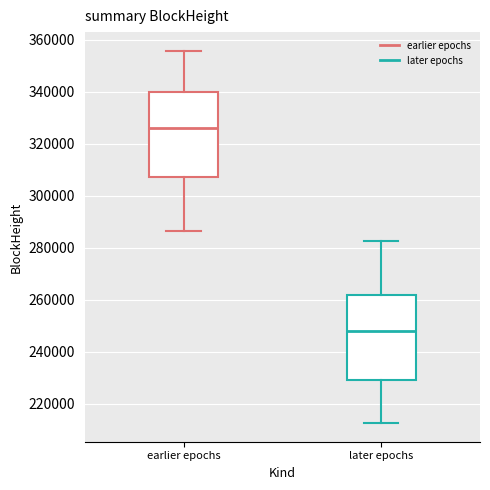

Where does the median line of the box for later epochs sit on the y-axis? The values are not printed on the chart, so give them approximately, as read against the axis.

248000